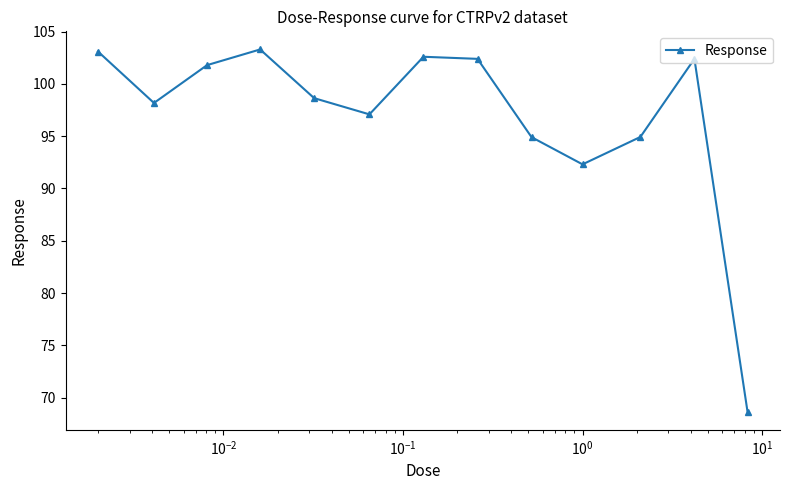

What is the maximum value shown in the chart?

103.3